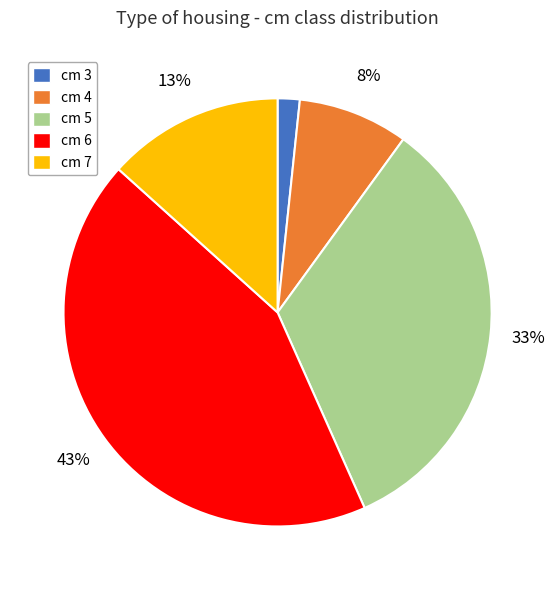

Rank the categories by value from lowest to highest.

cm 3, cm 4, cm 7, cm 5, cm 6